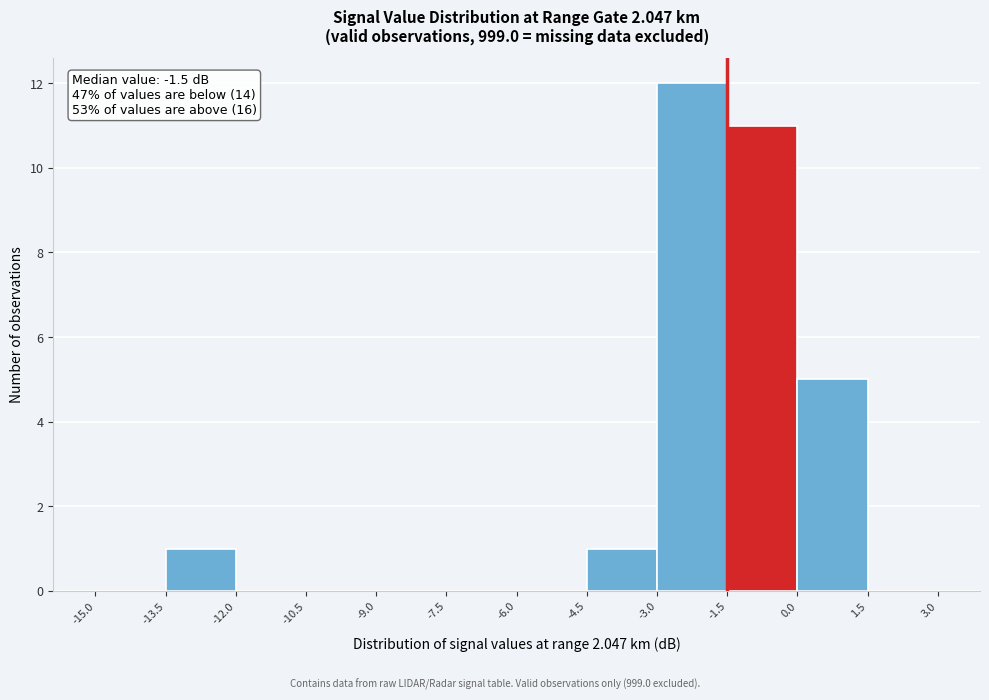

Which range on the x-axis has the tallest bar?

-3.0 to -1.5